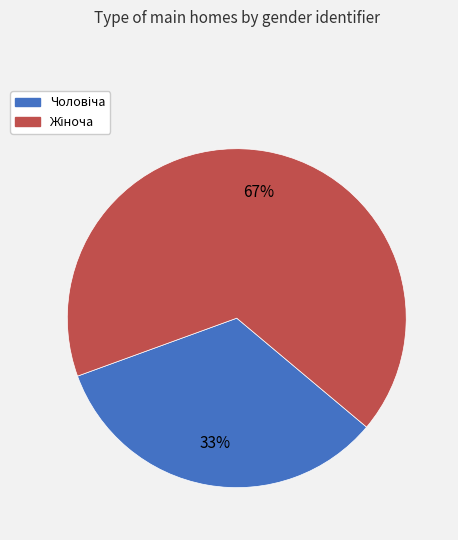

To the nearest percent, what is the average slice percentage?

50%